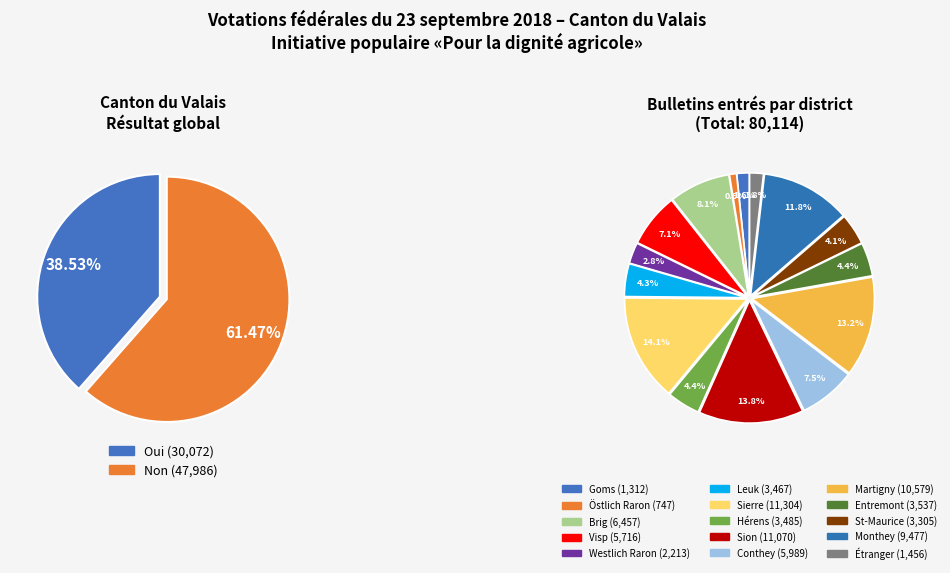

What percentage is NOT represented by Non?

38.5%